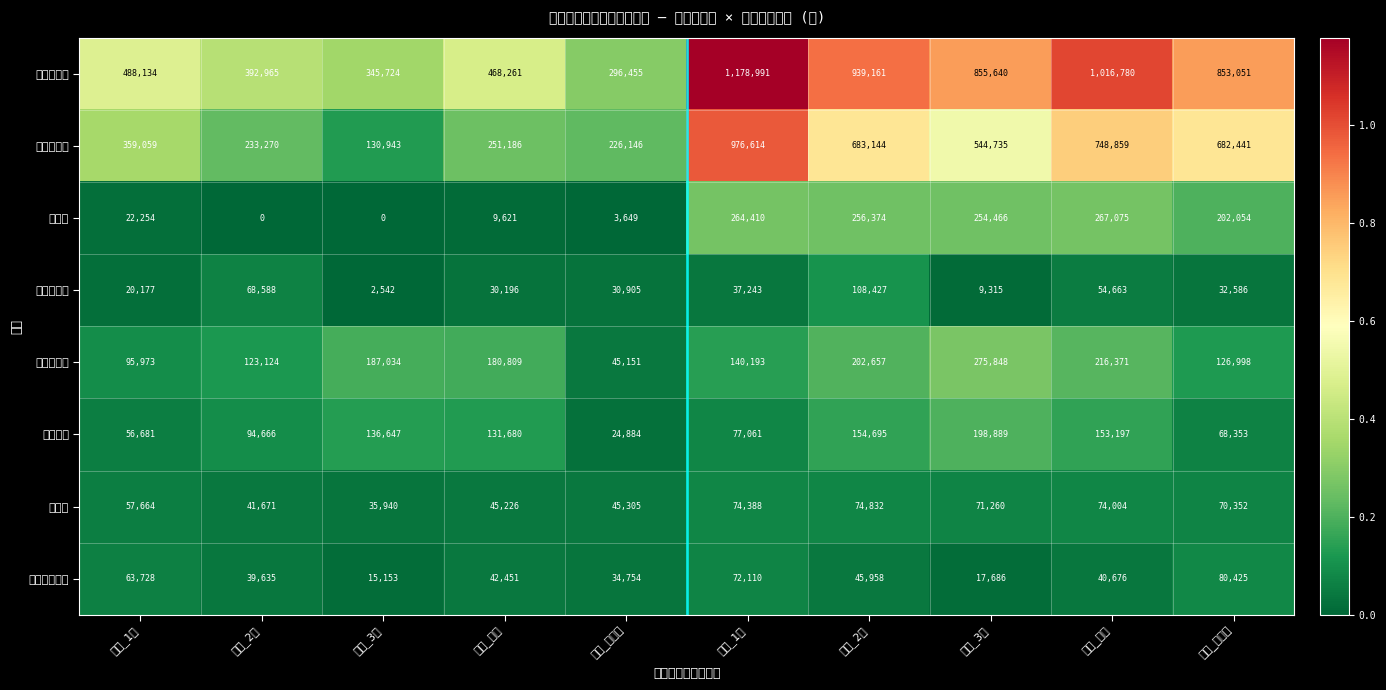

At which category does the chart reach its minimum across all series?

公立_2年